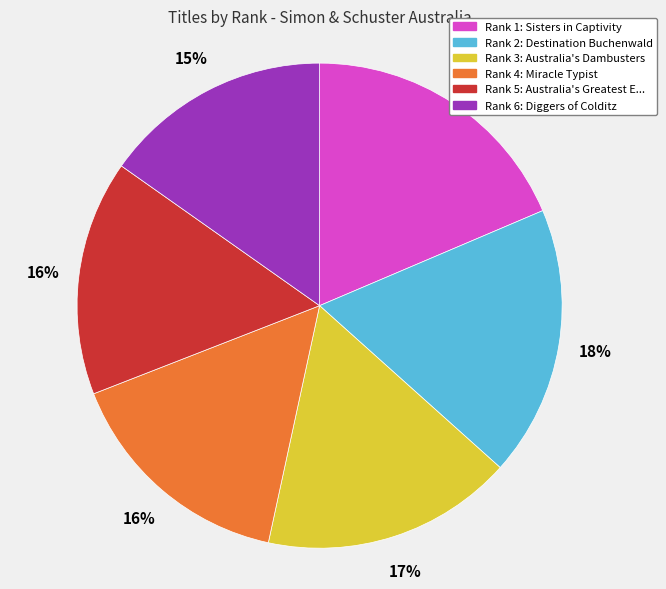

Is there any slice that represents more than half of the pie?

No